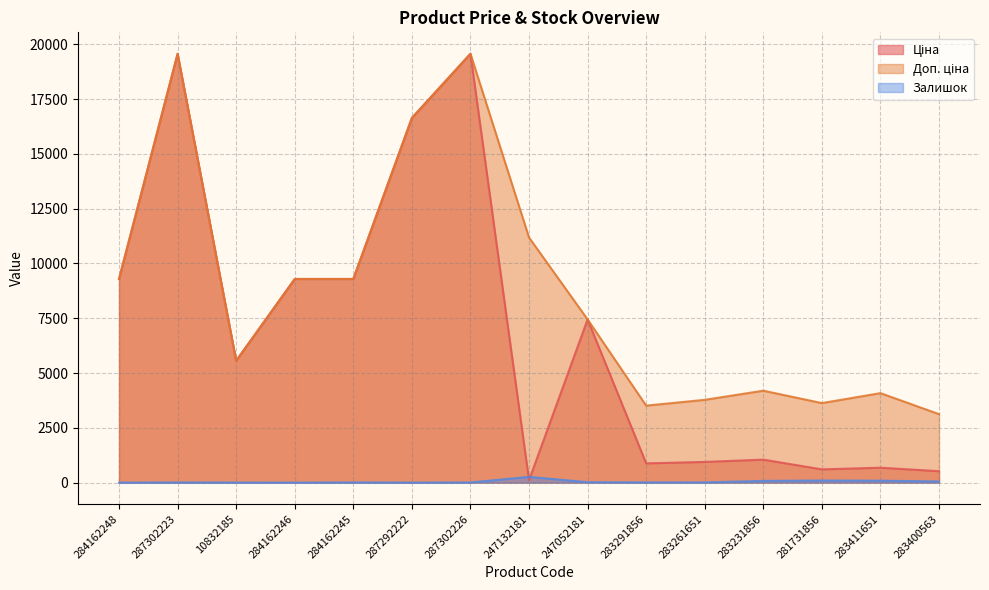

List the labels in order of Ціна value, smallest first.

247132181, 283400563, 281731856, 283411651, 283291856, 283261651, 283231856, 10832185, 247052181, 284162248, 284162246, 284162245, 287292222, 287302223, 287302226